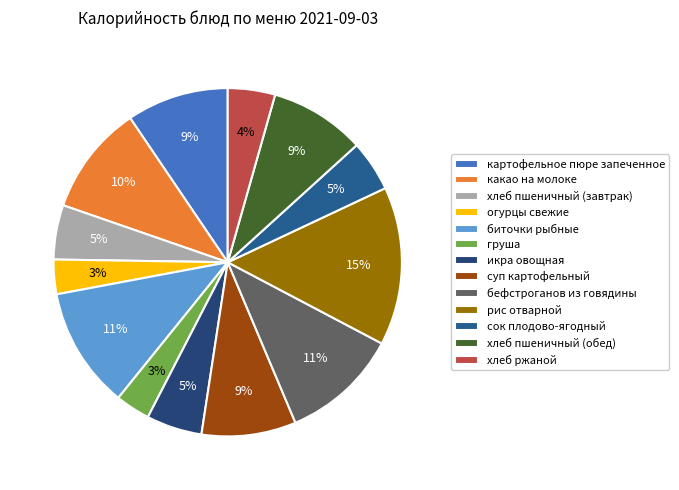

What percentage is the какао на молоке slice, to the nearest percent?

10%